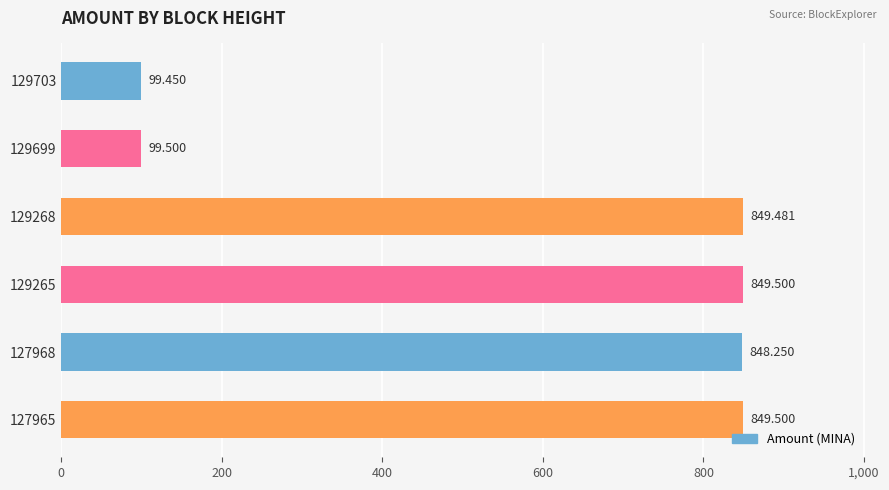

Are the bars horizontal?

Yes